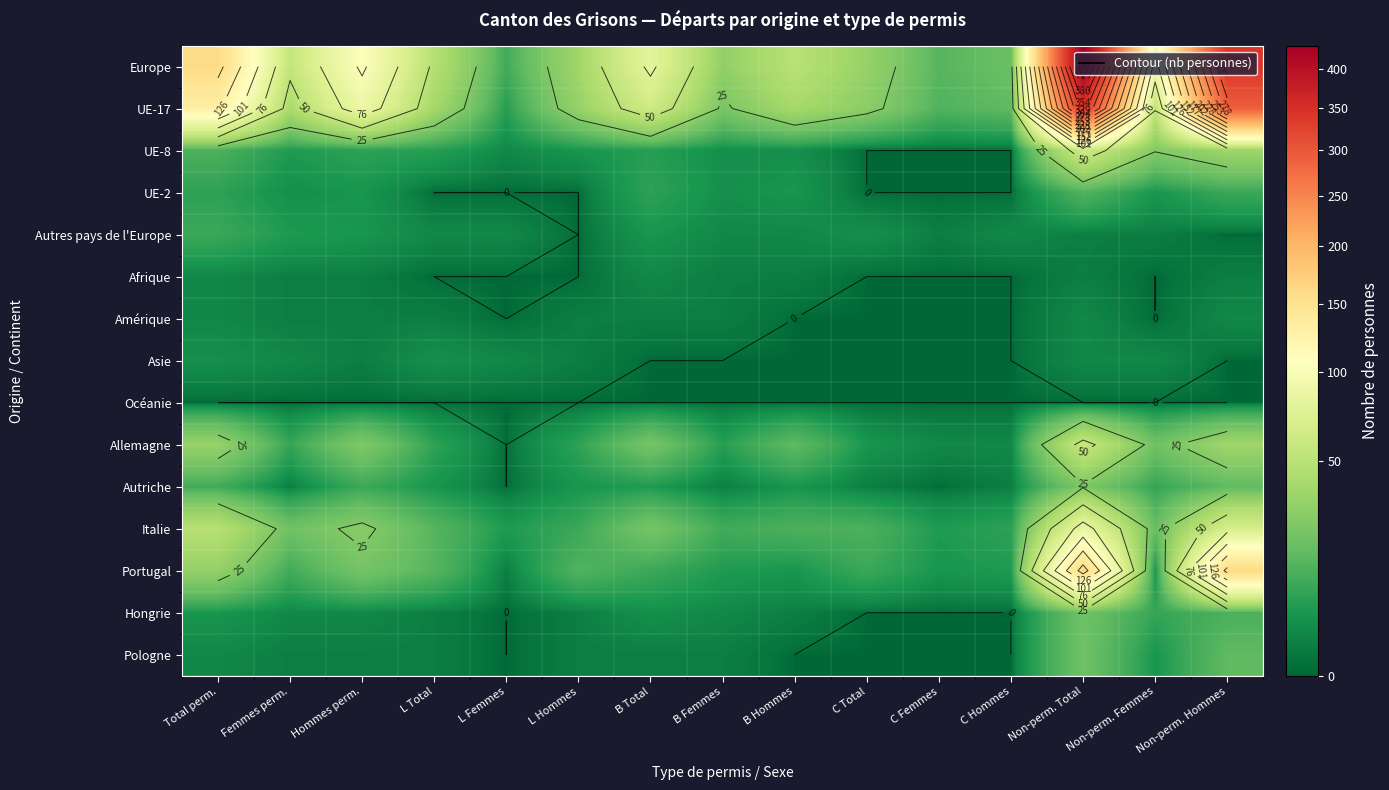

Which category has the highest value in the Autriche series?

Non-perm. Total